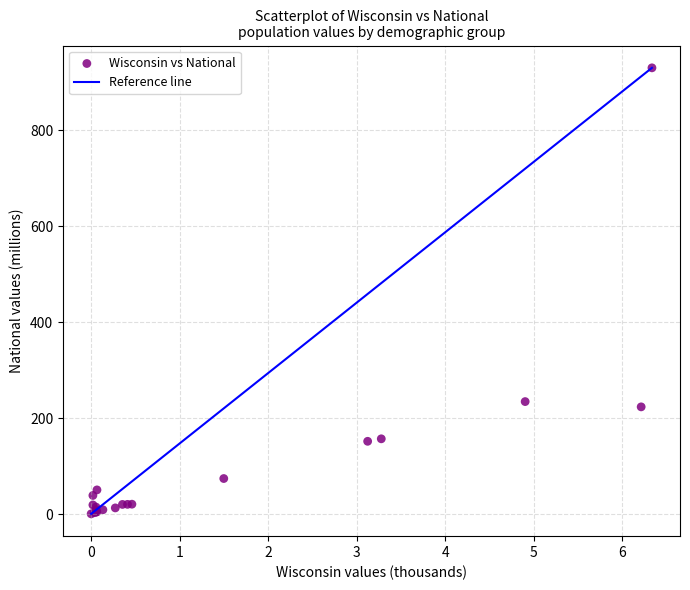

What Y value in the scatter plot is closest to 465?

234.6